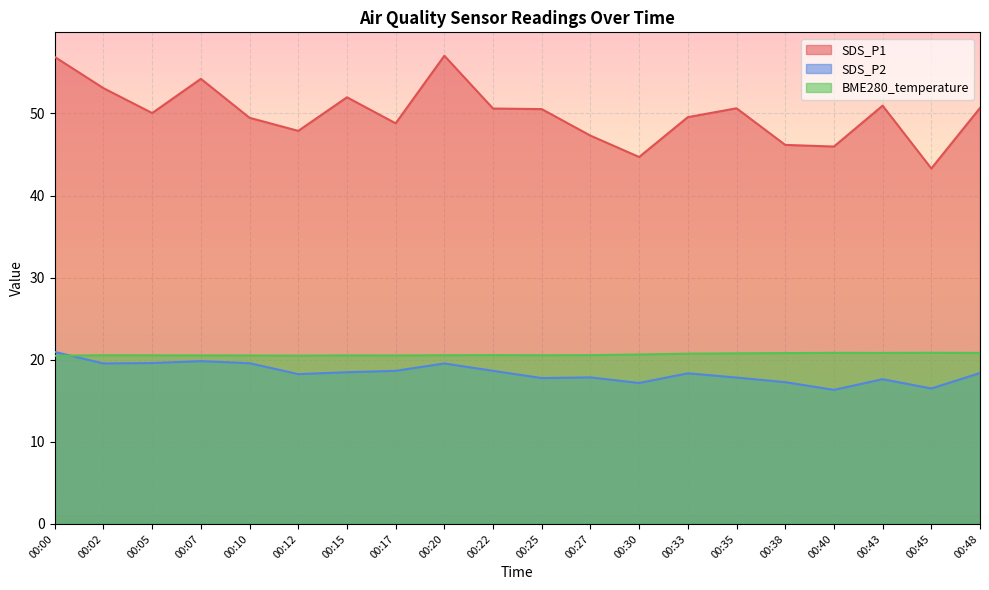

How many interior local peaks does the SDS_P1 series have?

5